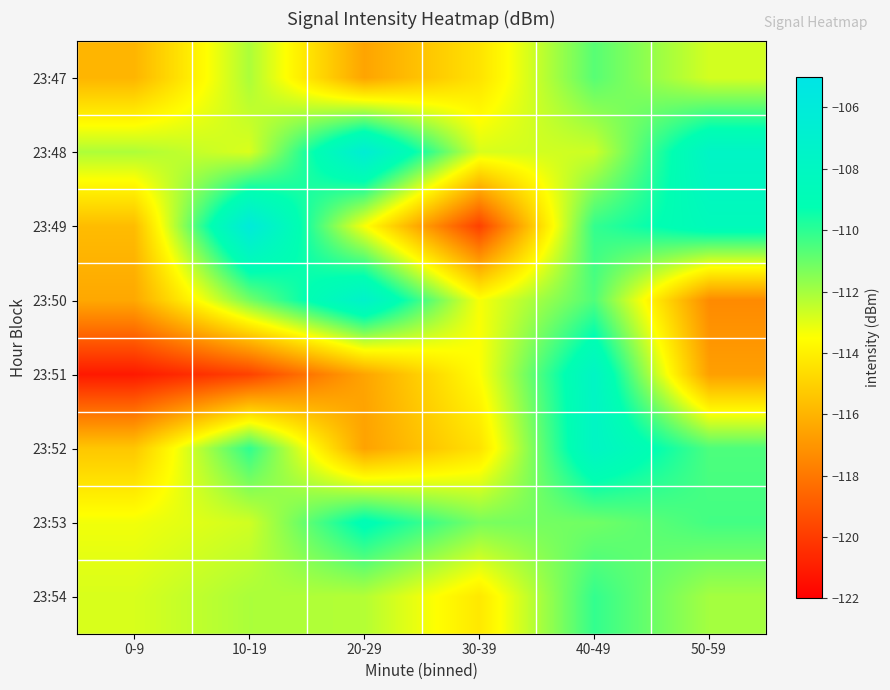

Reading right to left, extract all data points from this chart.

23:47: 50-59=-112.8	40-49=-110.7	30-39=-114.4	20-29=-116.5	10-19=-112.1	0-9=-115.9
23:48: 50-59=-107.7	40-49=-112.6	30-39=-112.8	20-29=-106.5	10-19=-112.9	0-9=-112.1
23:49: 50-59=-108.6	40-49=-110.1	30-39=-119.8	20-29=-113.4	10-19=-106.0	0-9=-115.7
23:50: 50-59=-117.4	40-49=-110.6	30-39=-113.4	20-29=-107.3	10-19=-111.2	0-9=-116.4
23:51: 50-59=-116.7	40-49=-107.8	30-39=-113.5	20-29=-116.5	10-19=-119.8	0-9=-121.1
23:52: 50-59=-110.5	40-49=-107.8	30-39=-114.5	20-29=-116.6	10-19=-110.0	0-9=-115.3
23:53: 50-59=-110.4	40-49=-111.1	30-39=-111.3	20-29=-109.0	10-19=-112.7	0-9=-113.3
23:54: 50-59=-112.0	40-49=-110.1	30-39=-114.2	20-29=-112.2	10-19=-112.1	0-9=-112.8